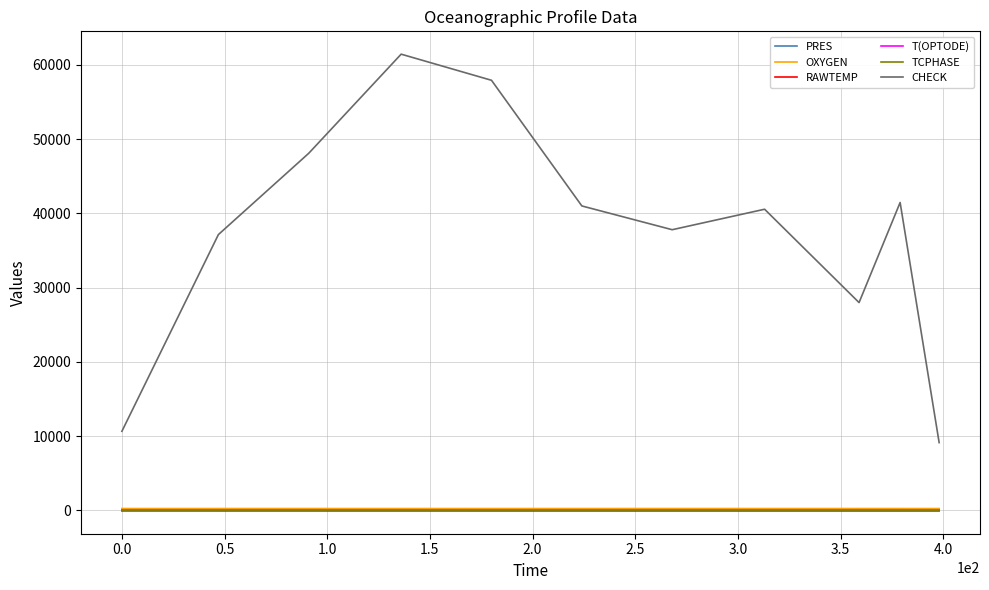

Which series has the largest range (max minus min)?

CHECK